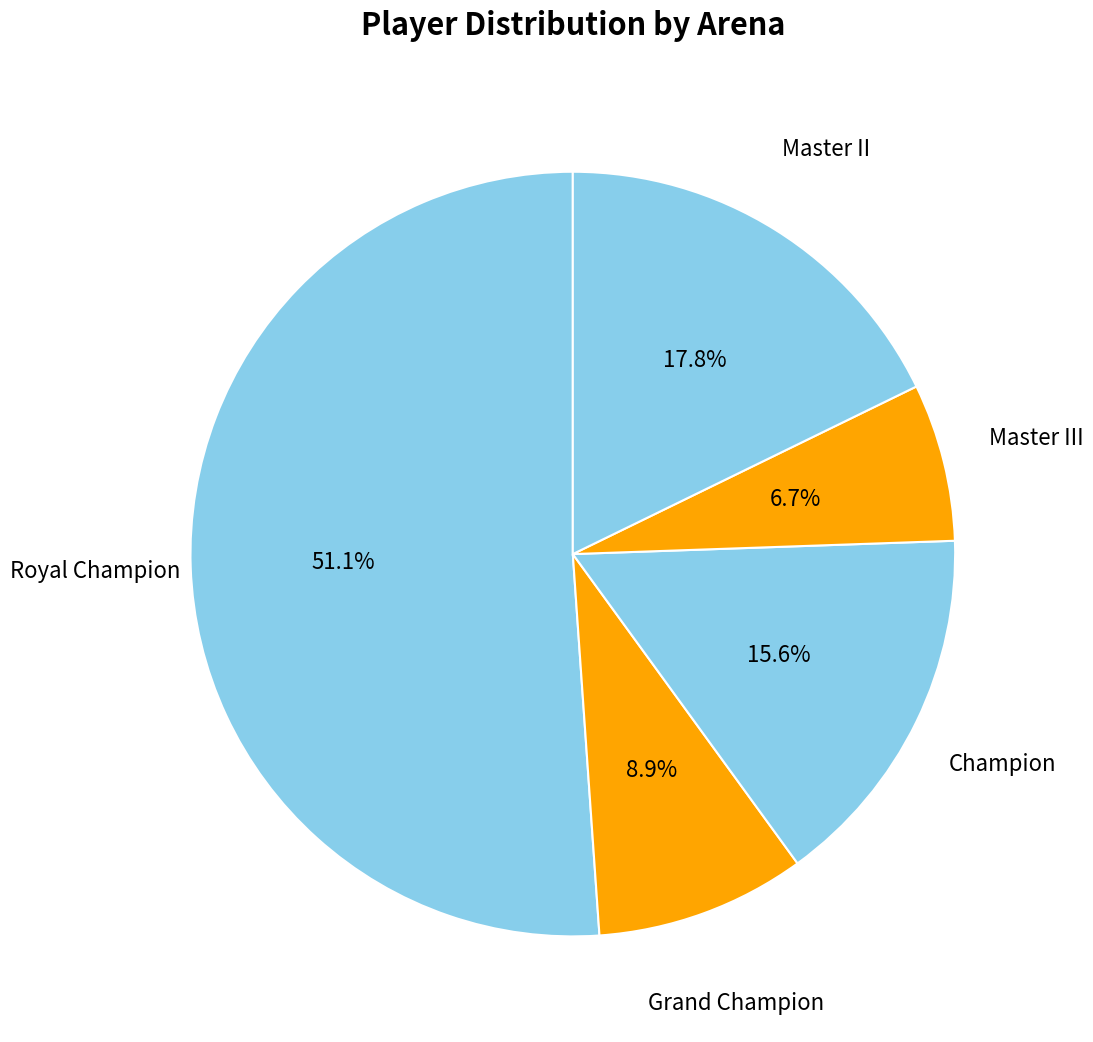

Combined, do Champion and Royal Champion account for over 50%?

Yes